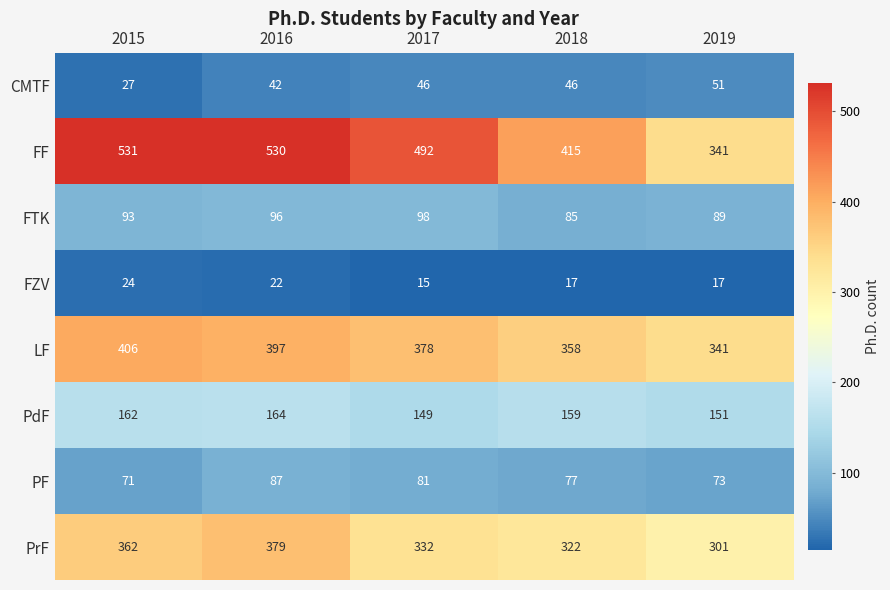

What is the sum of the LF values at 2019 and 2015?

747